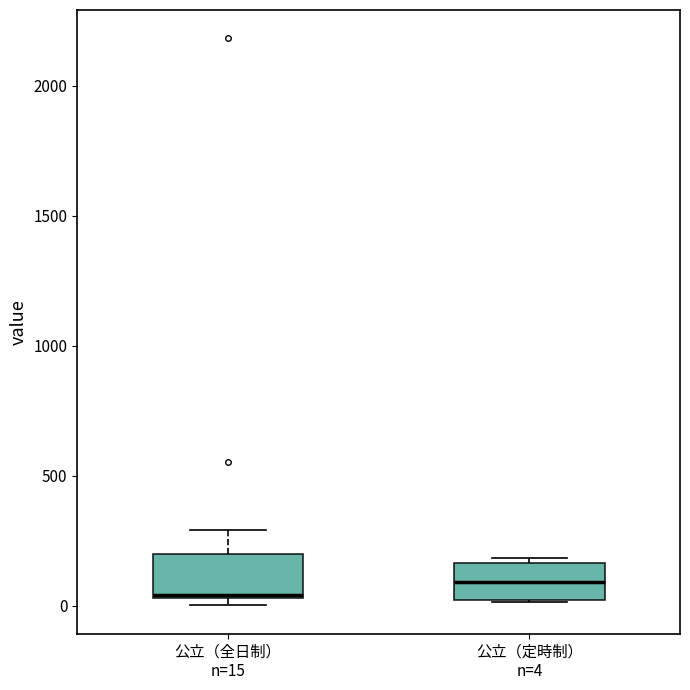

Reading left to right, transcribe this box plot: for each box, give where its median line is, the range the box spans, and where its two whiskers end, as read against the y-axis. The values are not printed on the chart, so give them approximately, as read against the axis.

公立（全日制） n=15: median 50 (drawn on the box's lower edge), box 50 to 200, whiskers 0 to 300
公立（定時制） n=4: median 100, box 0 to 150, whiskers 0 to 200